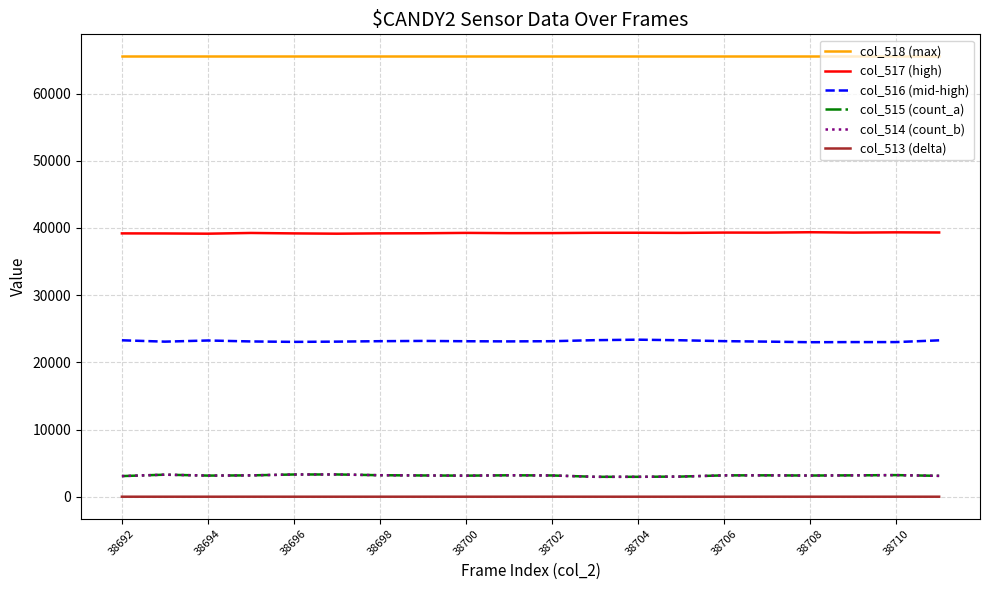

What is the greatest value displayed?

65535